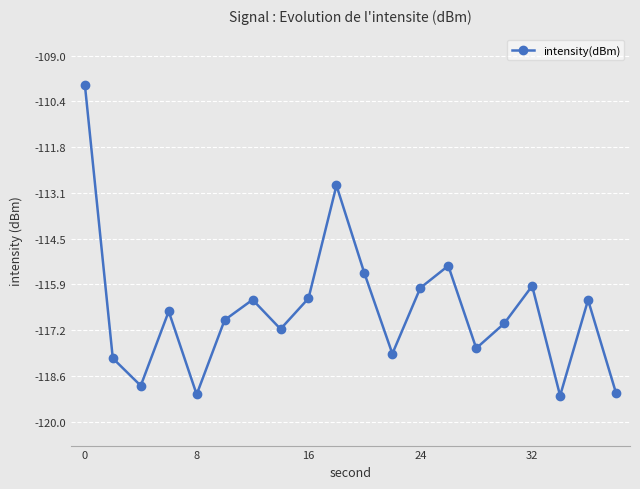

How many interior local valleys (lower than both neighbors) does the data have?

6